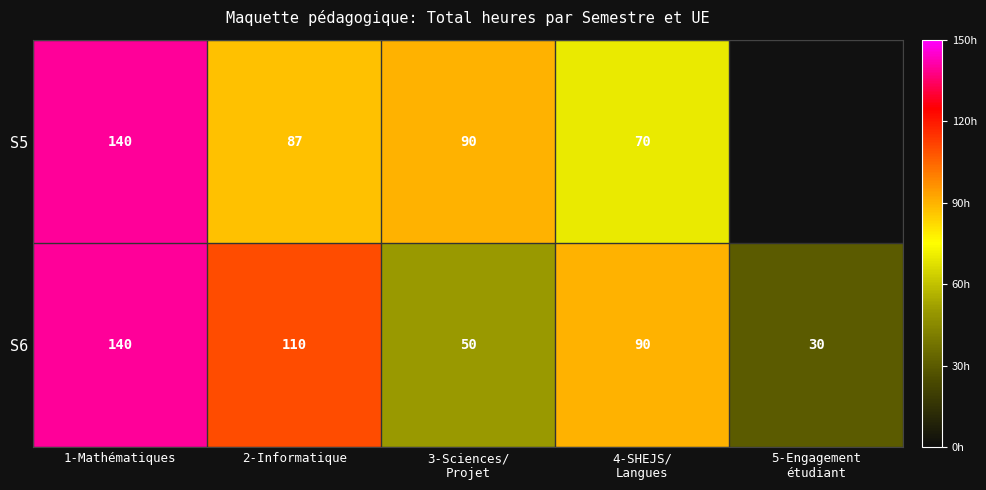

What is the highest value of the S6 series?

140